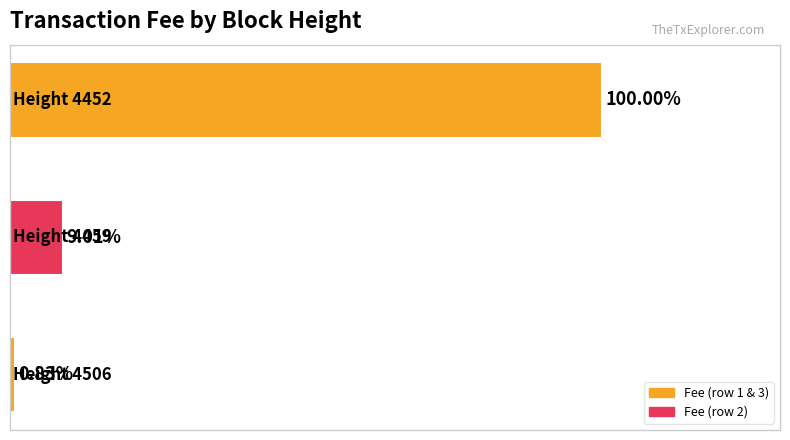

Count the number of values greater than 9.

2